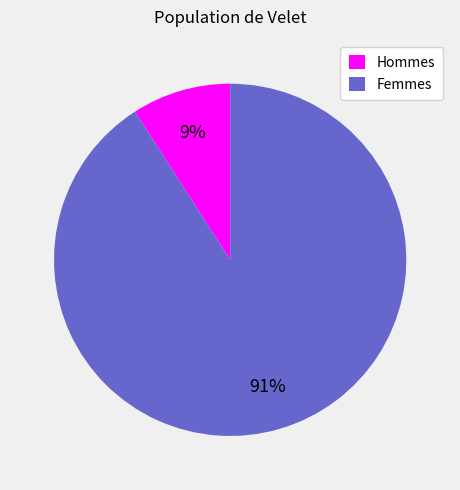

Is the sum of Hommes and Femmes greater than half?

Yes